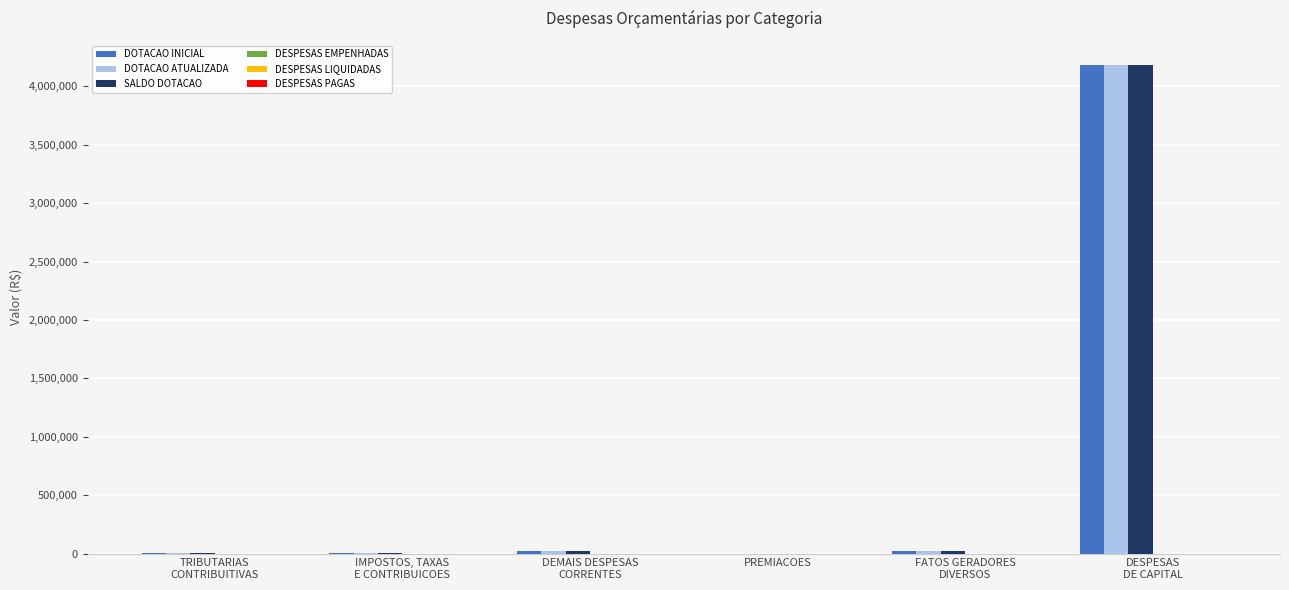

How many groups of bars are there?

6